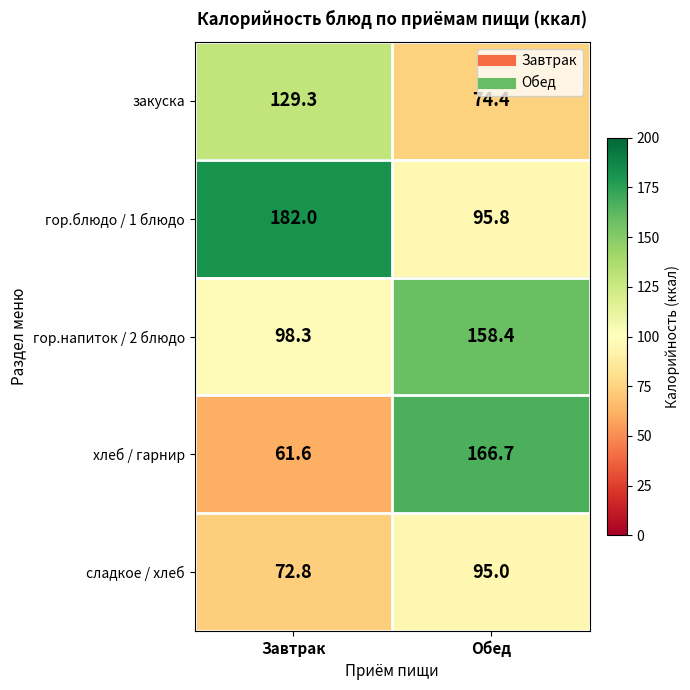

What is the smallest value displayed?

61.6